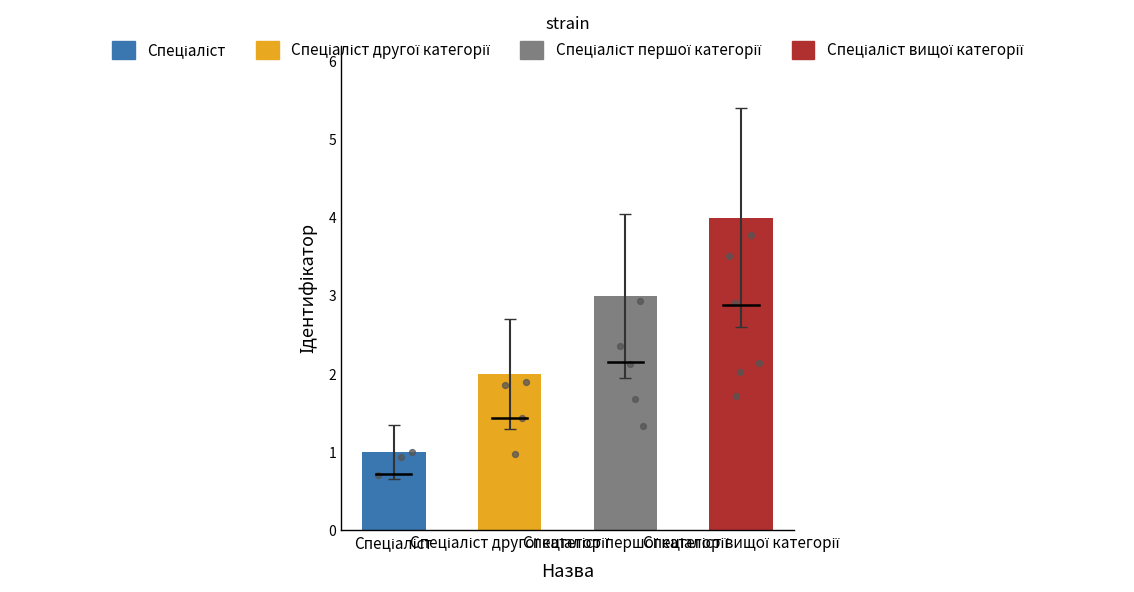

Which has a higher value, Спеціаліст or Спеціаліст першої категорії?

Спеціаліст першої категорії